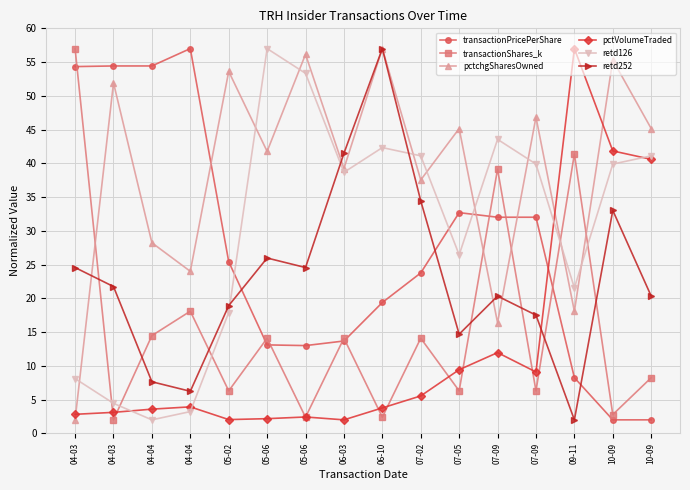

Which series has the widest spread of values?

transactionPricePerShare